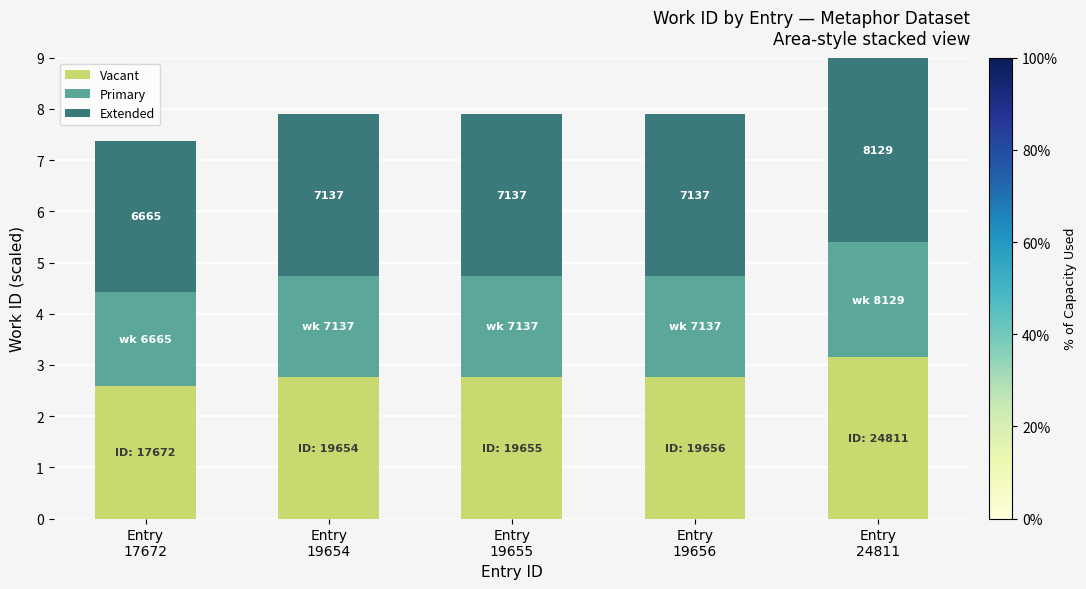

What is the minimum value for Vacant?

2.6